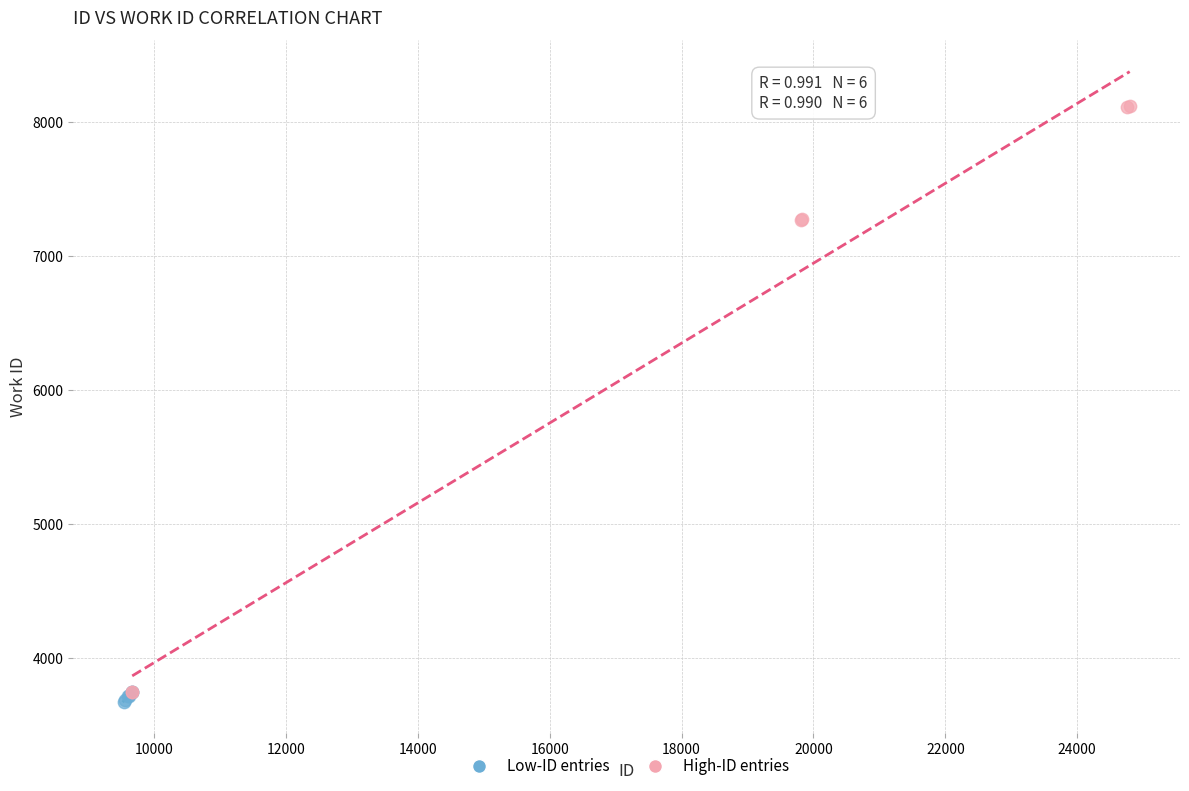

Which series has the largest Y range (max minus min)?

High-ID entries